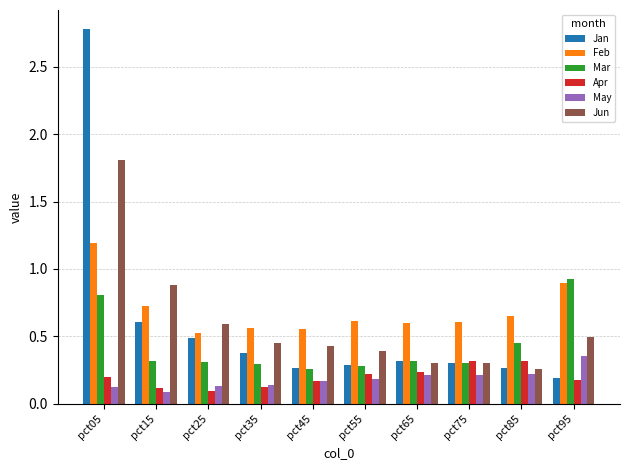

What is the difference between the Jan values at pct45 and pct05?

2.5